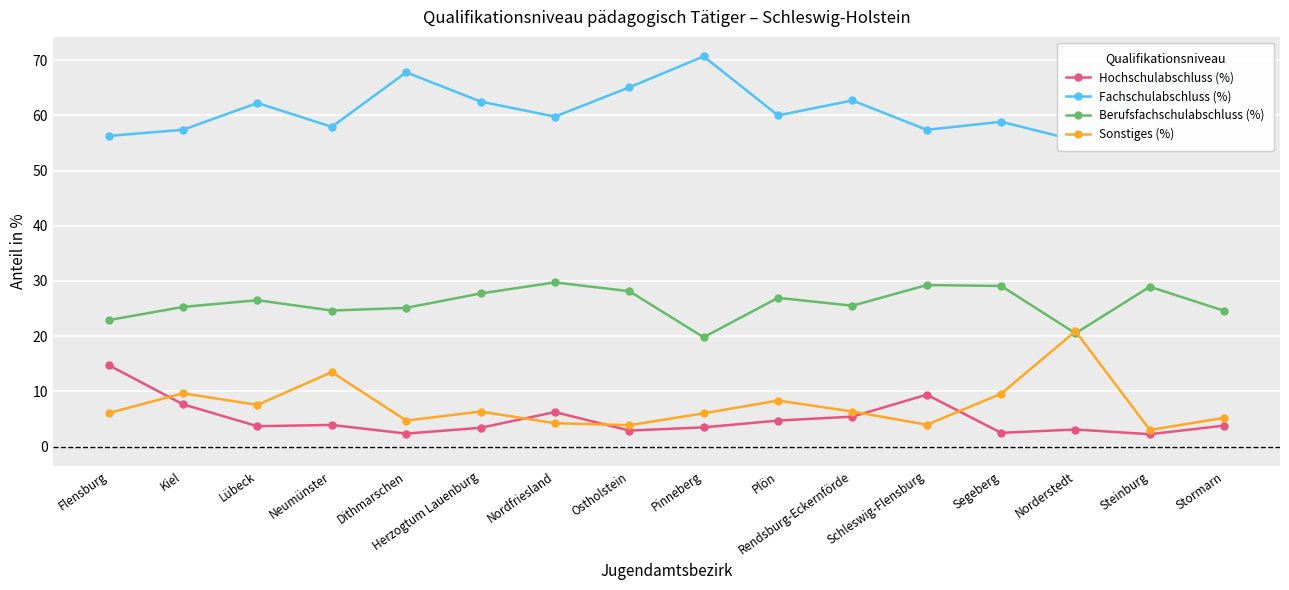

True or false: Berufsfachschulabschluss (%) and Hochschulabschluss (%) intersect in this chart.

False